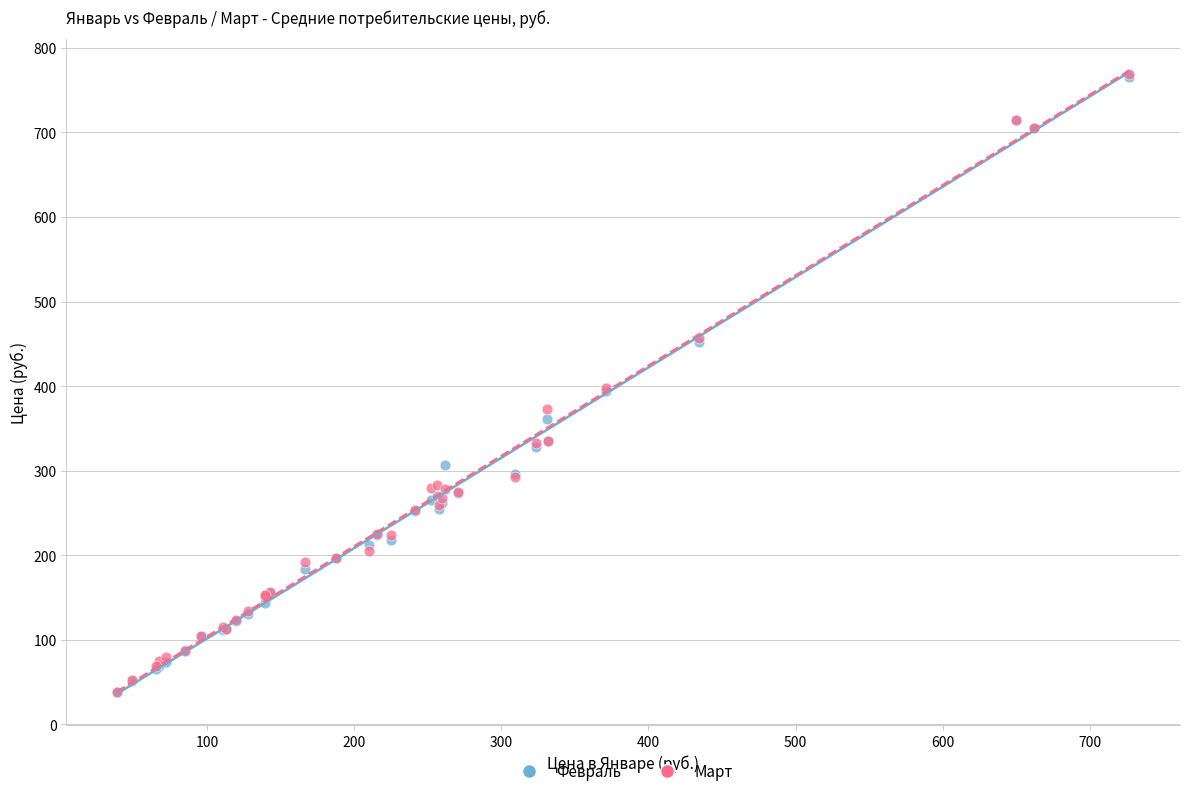

What are all the series names shown in the legend?

Февраль, Март